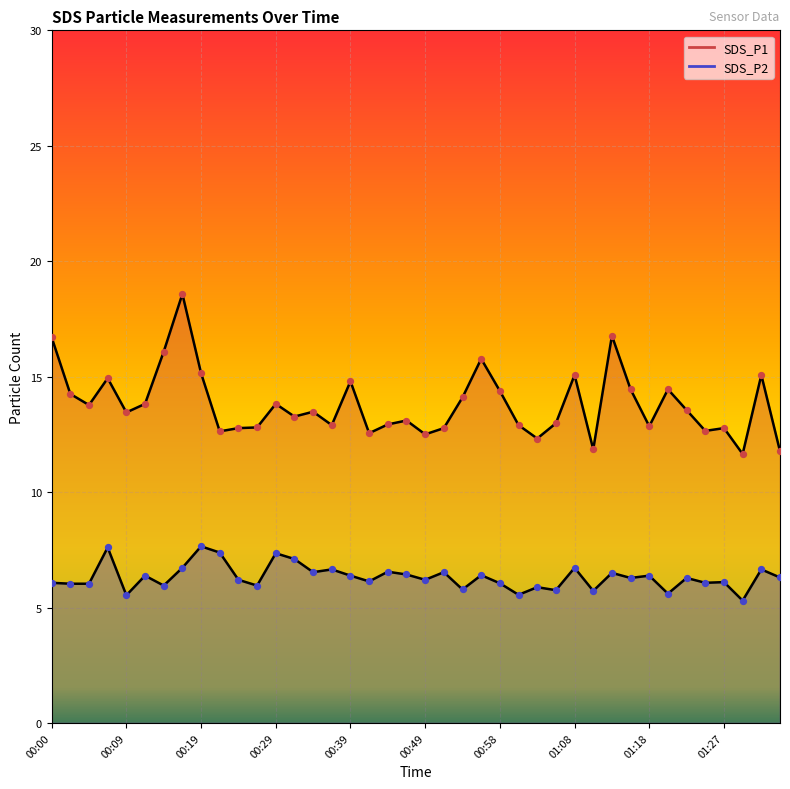

Is the value of SDS_P1 at 01:10 greater than the value of SDS_P2 at 00:09?

Yes